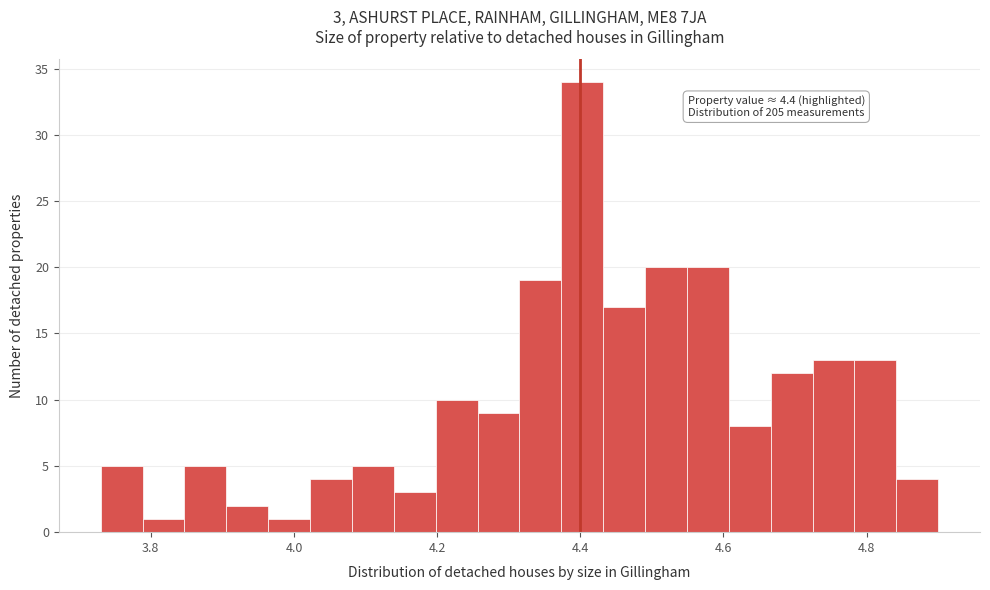

Read against the x-axis, roughly where is the centre of the tallest bar?

4.40